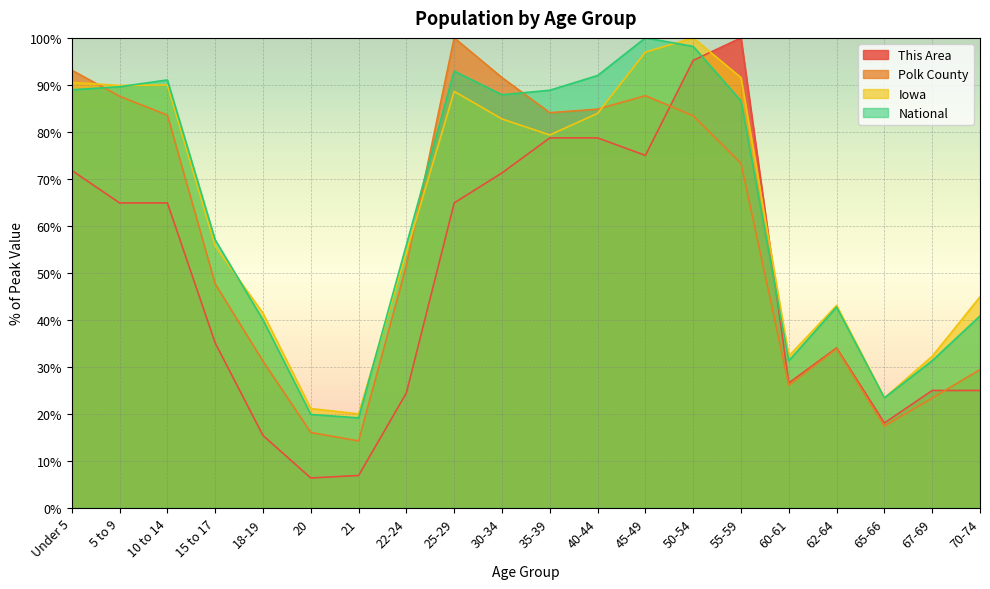

Reading right to left, list all the values displayed in this chart.

This Area: 25.0	25.0	18.1	34.0	26.6	100.0	95.2	75.0	78.7	78.7	71.3	64.9	24.5	6.9	6.4	15.4	35.1	64.9	64.9	71.8
Polk County: 29.4	23.4	17.4	33.9	26.1	73.3	83.4	87.7	84.8	84.1	91.6	100.0	51.6	14.3	16.1	31.2	47.7	83.6	87.6	93.1
Iowa: 44.9	32.3	23.4	43.1	32.3	91.6	100.0	97.0	83.9	79.4	82.8	88.6	54.4	20.0	21.2	41.4	55.7	90.0	89.9	90.5
National: 40.9	31.3	23.4	42.7	31.3	86.6	98.2	100.0	92.0	88.9	87.9	92.9	56.0	19.2	19.9	40.0	57.0	91.1	89.6	89.0